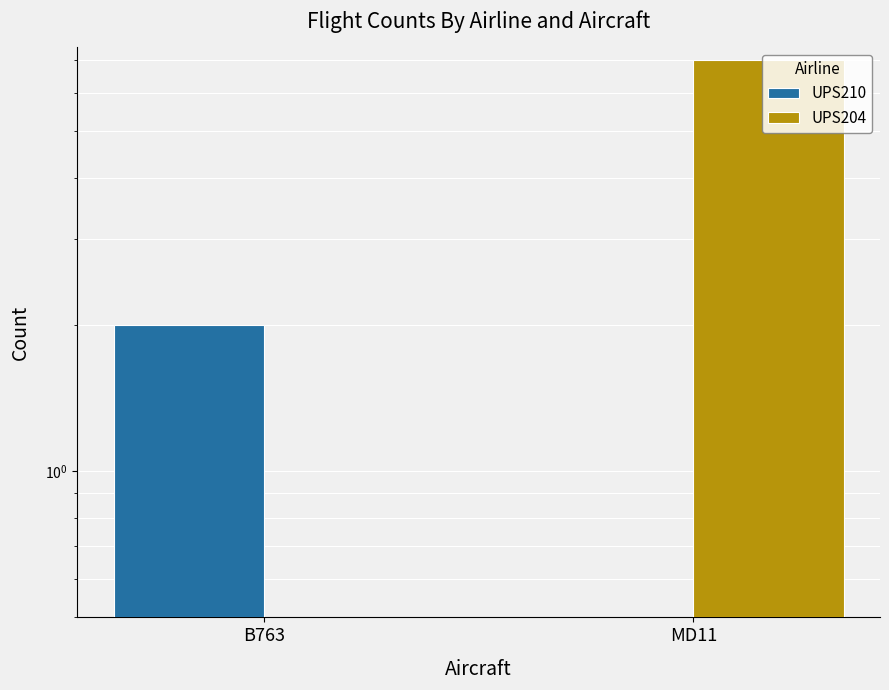

Reading right to left, extract all data points from this chart.

UPS210: 0	2
UPS204: 7	0